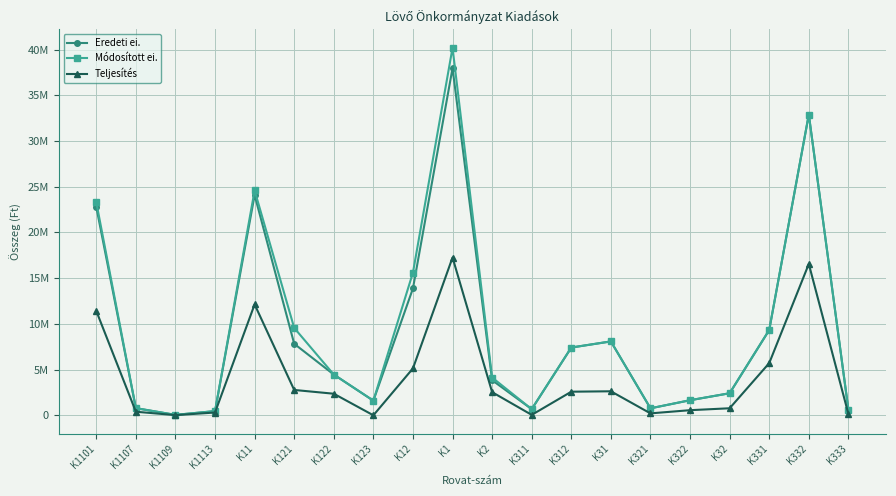

Does the chart display data point markers on the line(s)?

Yes